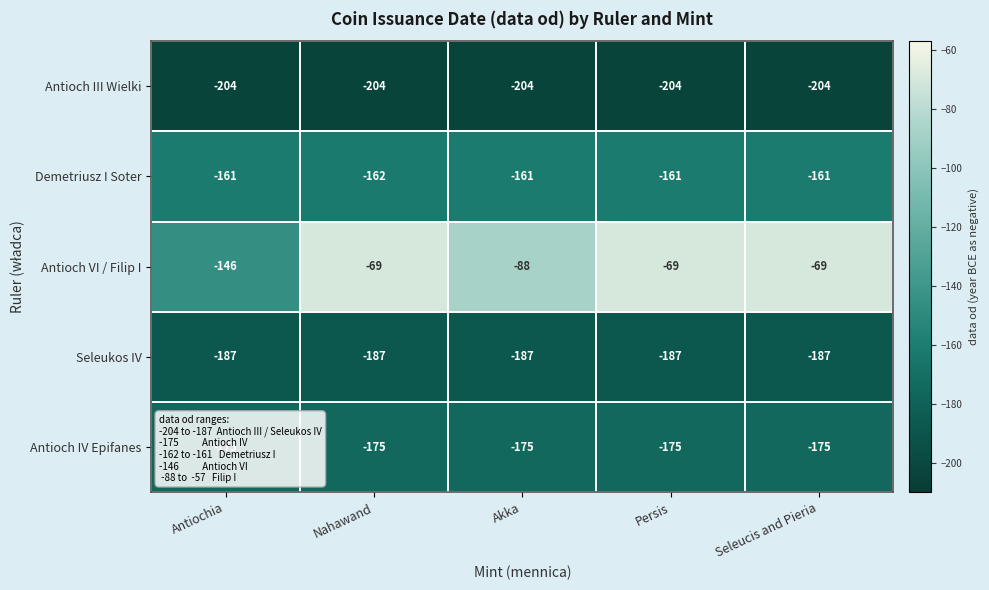

Count the number of data series in this chart.

5